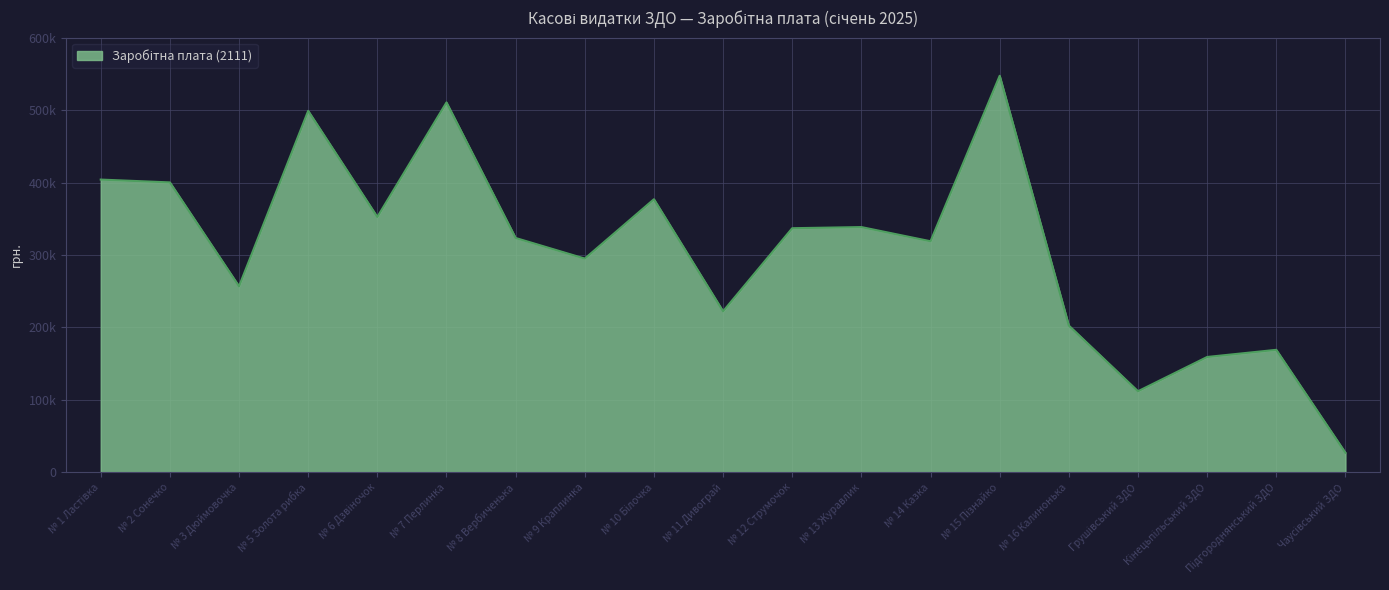

Does the chart display data point markers on the line(s)?

No